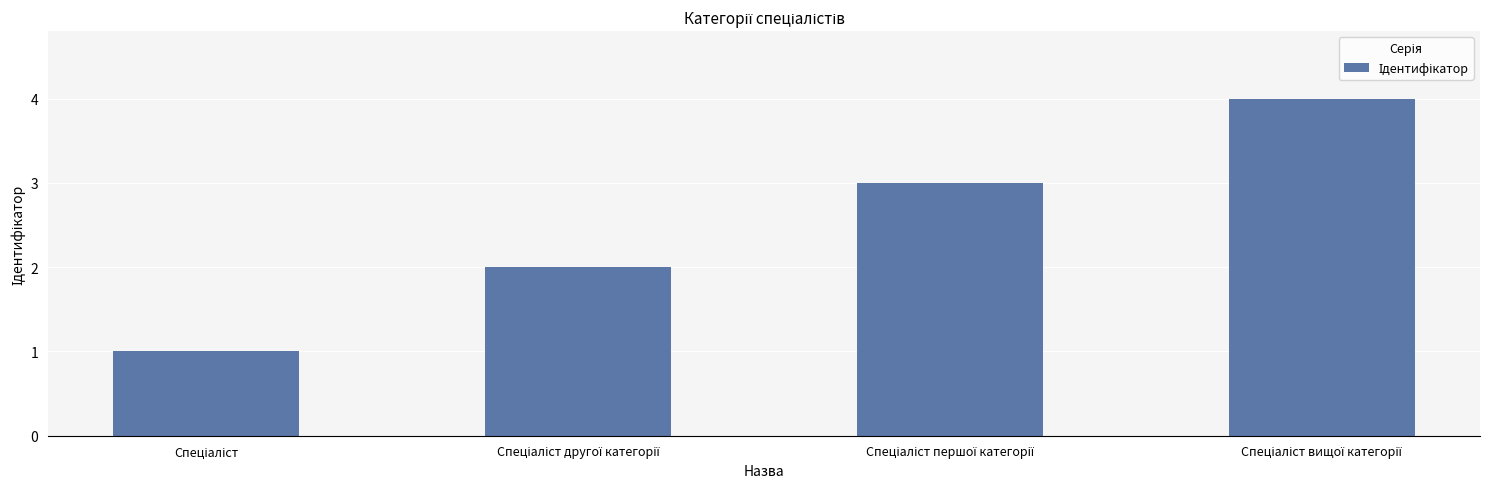

What is the difference between the maximum and minimum values?

3